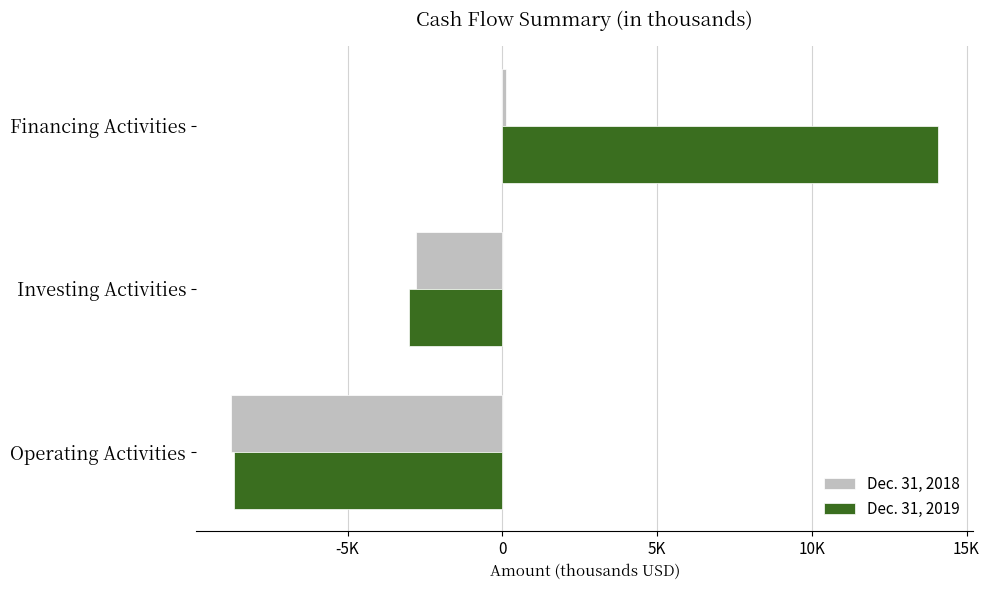

List the series in order of their peak value, highest first.

Dec. 31, 2019, Dec. 31, 2018